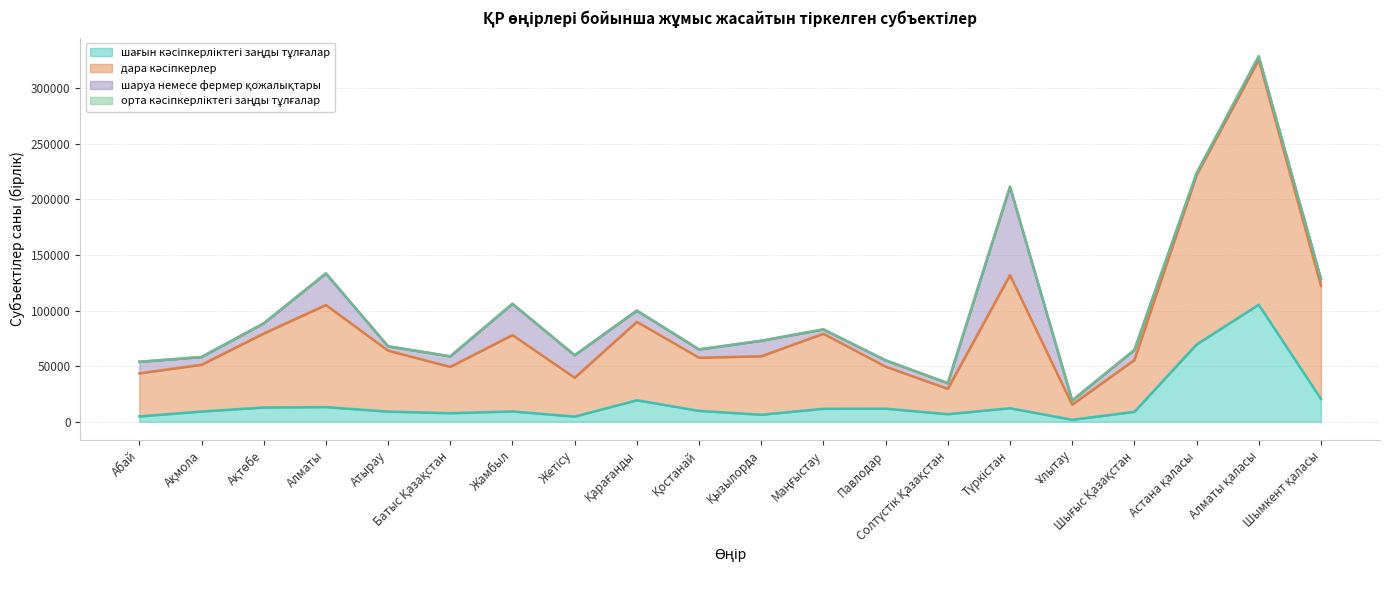

Where is дара кәсіпкерлер nearest to the value 174095?

Түркістан